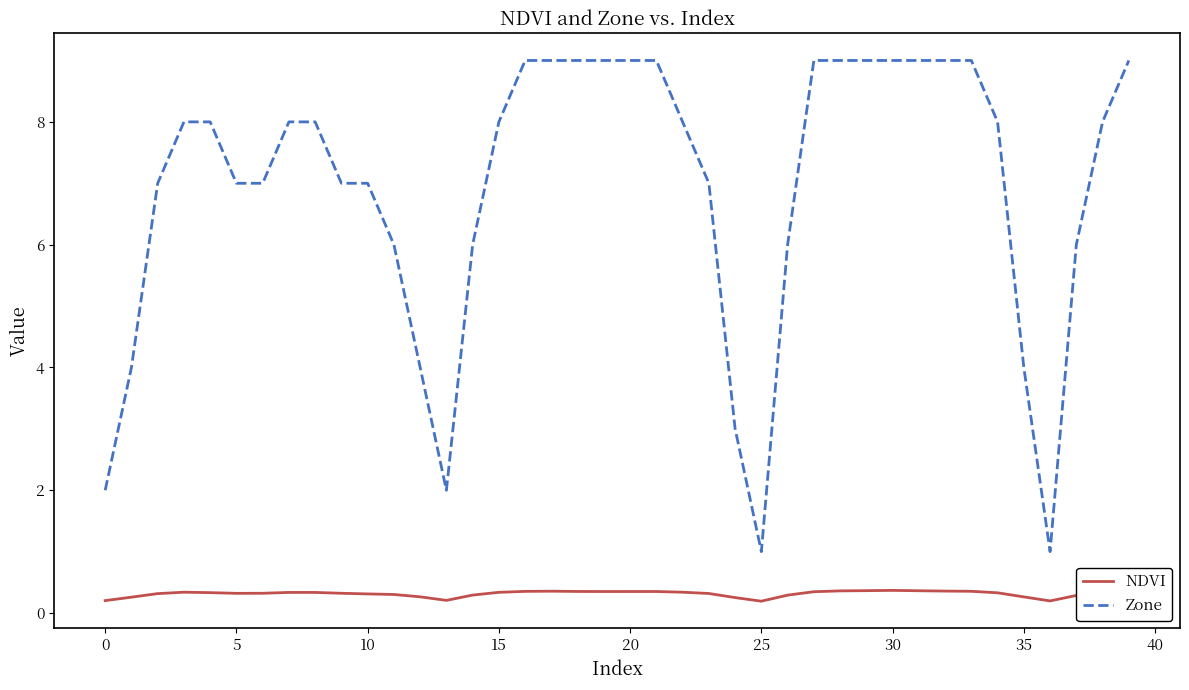

List the series in order of their overall mean, highest first.

Zone, NDVI